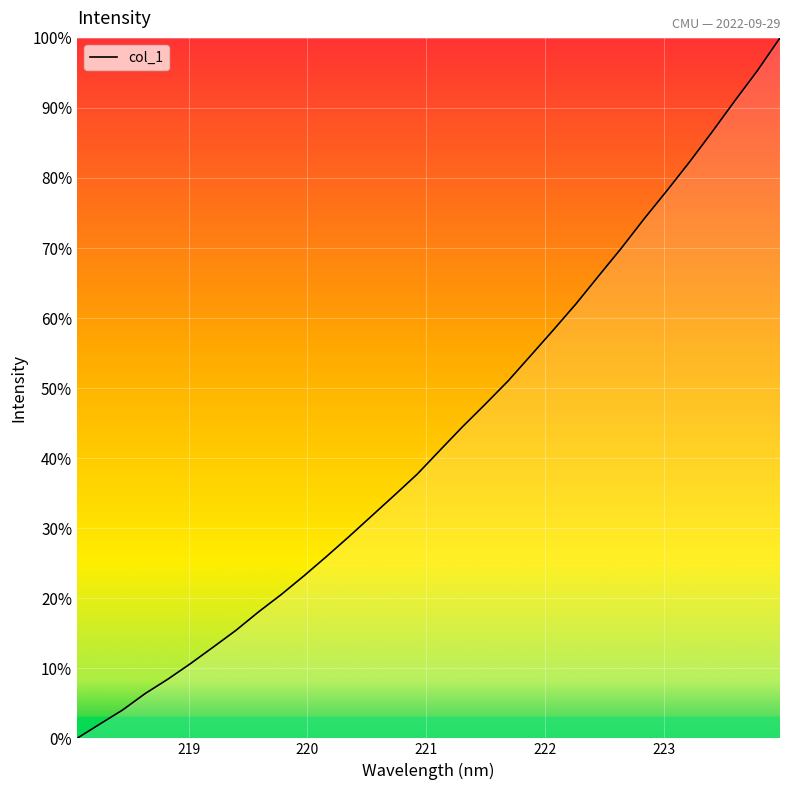

How many values exceed 41?

16